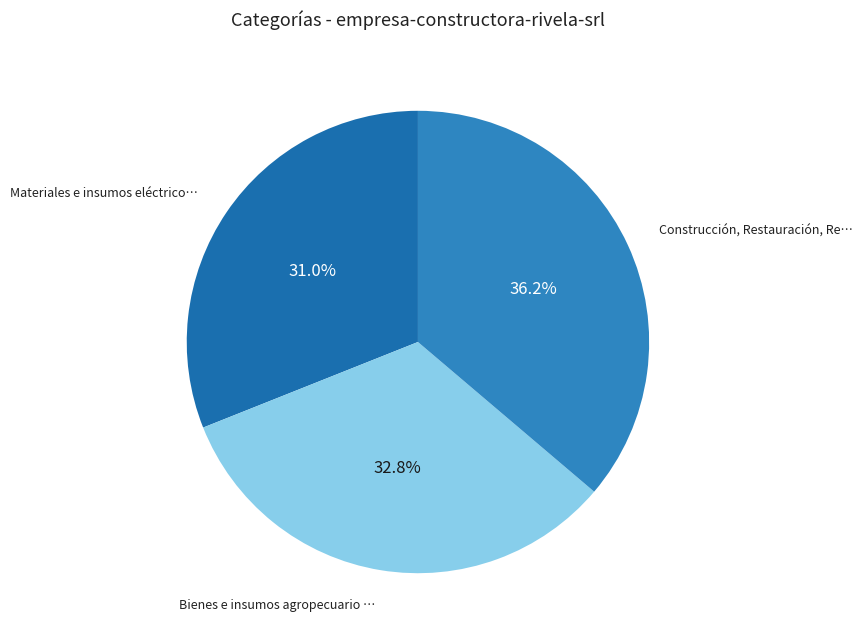

Which slice is the largest?

Construcción, Restauración, Reconstrucción